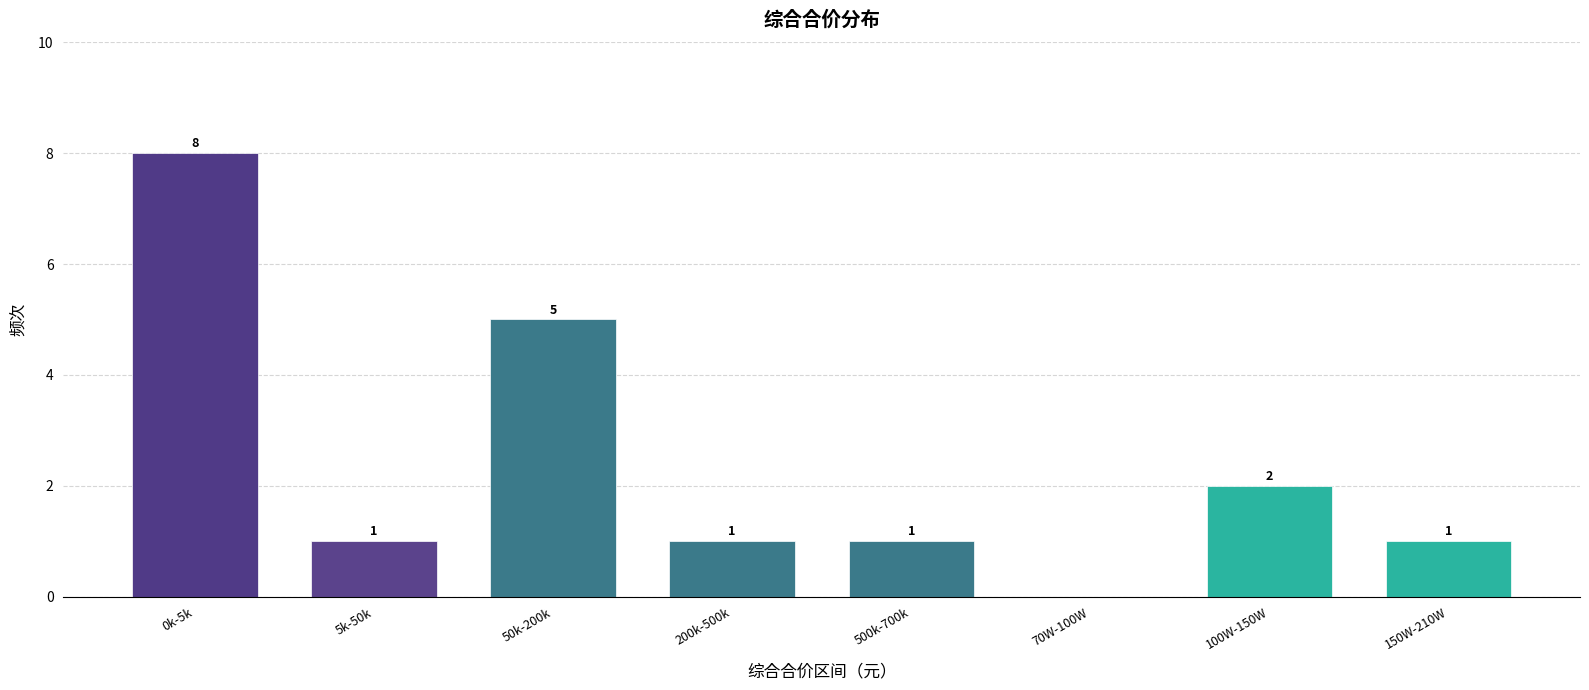

Reading left to right, what are all the values shown in this chart?

0k-5k=8	5k-50k=1	50k-200k=5	200k-500k=1	500k-700k=1	70W-100W=0	100W-150W=2	150W-210W=1